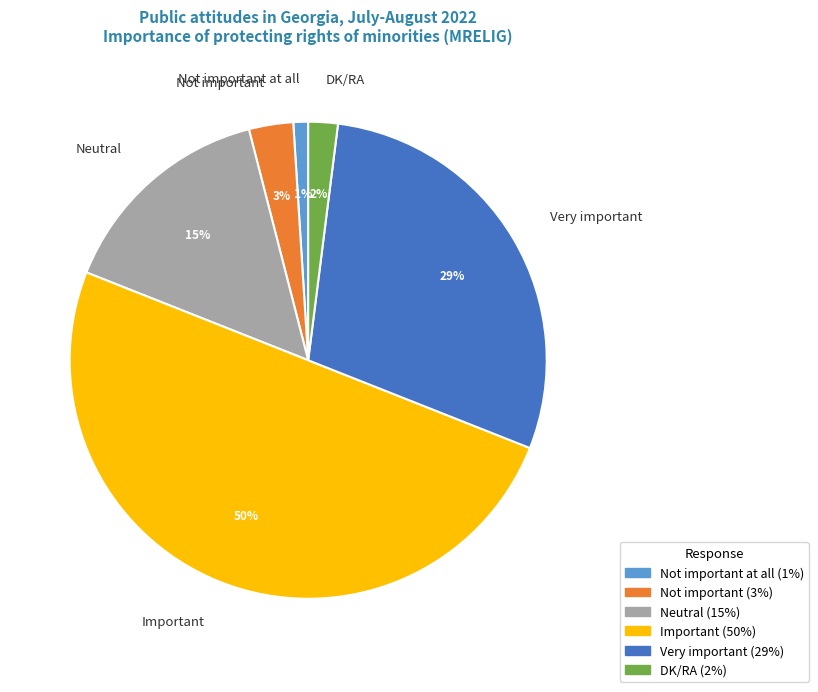

What is the largest slice in the pie chart?

Important